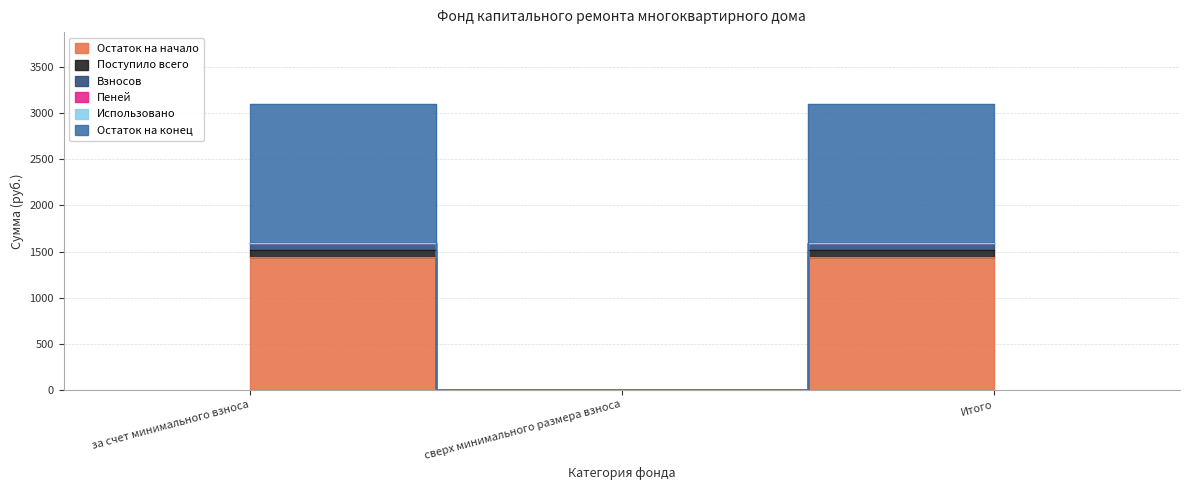

Is it true that Пеней equals 2258.9 at Итого?

False